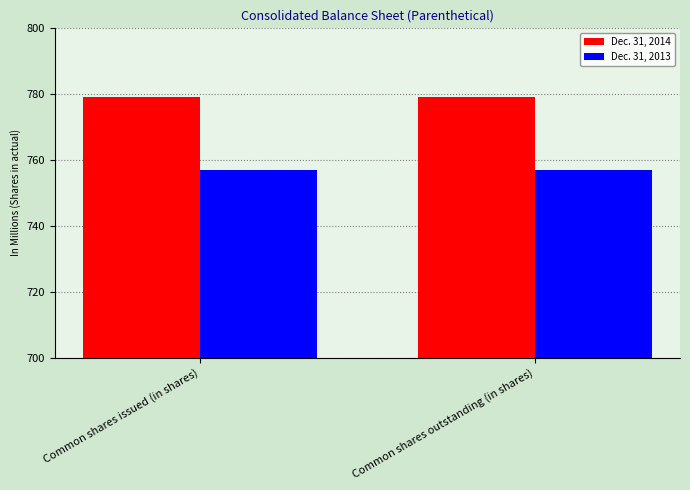

What position from the left is Common shares outstanding (in shares)?

2